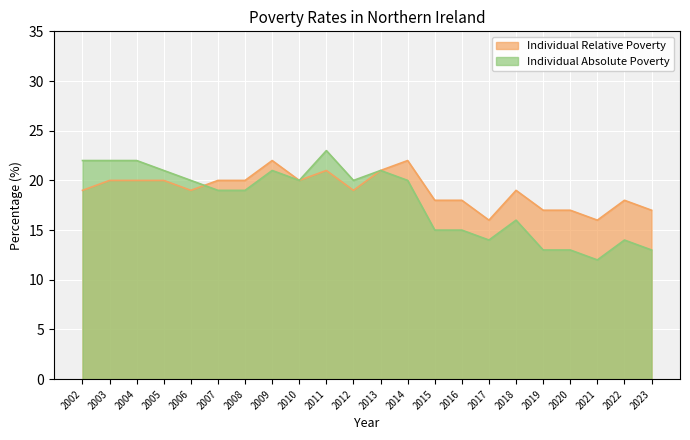

In Individual Relative Poverty, how many points are higher than both neighbors (excluding endpoints)?

5